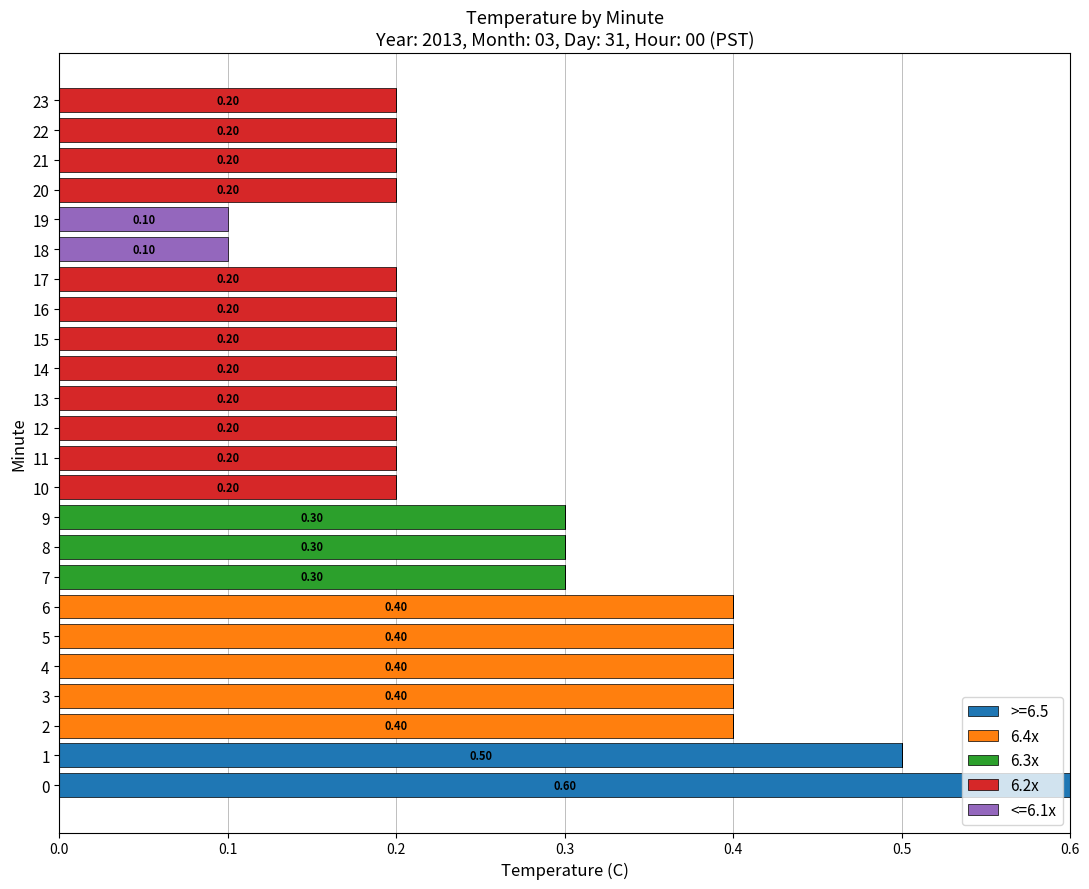

What is the total value across all series at 0?

0.6